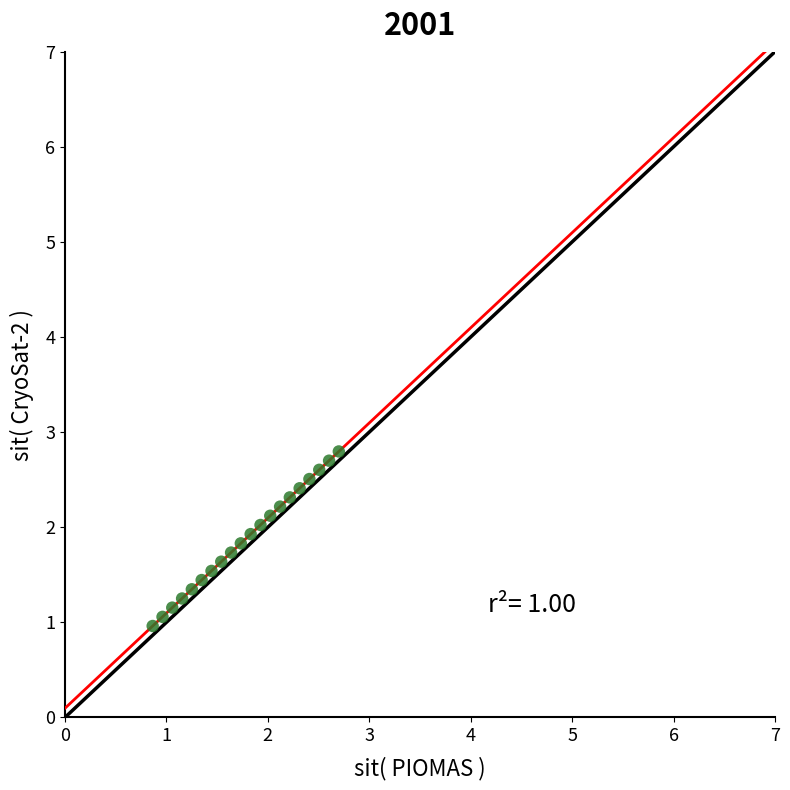

What is the range of Y values (max minus min)?

1.8